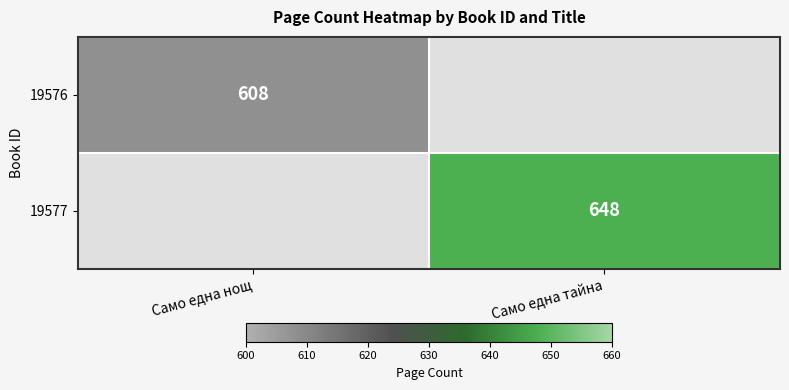

The value of 19577 at Само една тайна is 648. True or false?

True